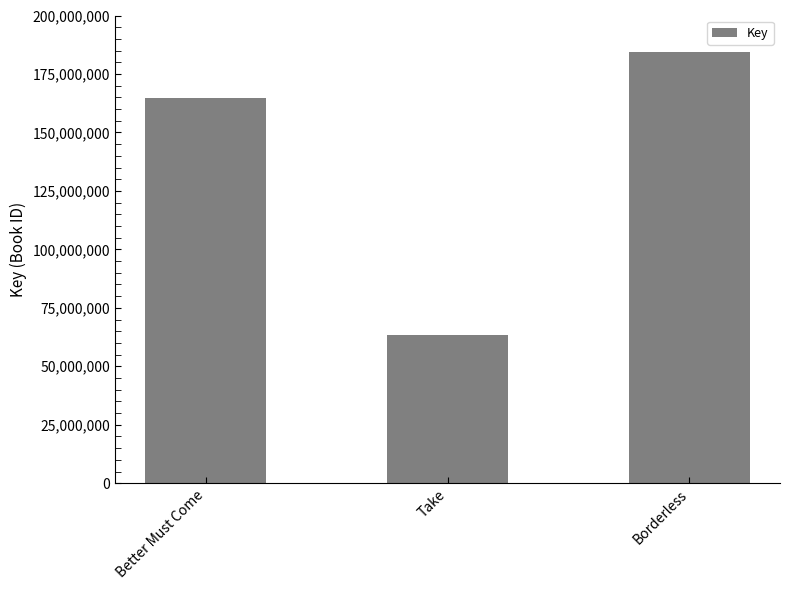

The chart shows a value of 164649058 at Better Must Come. True or false?

True